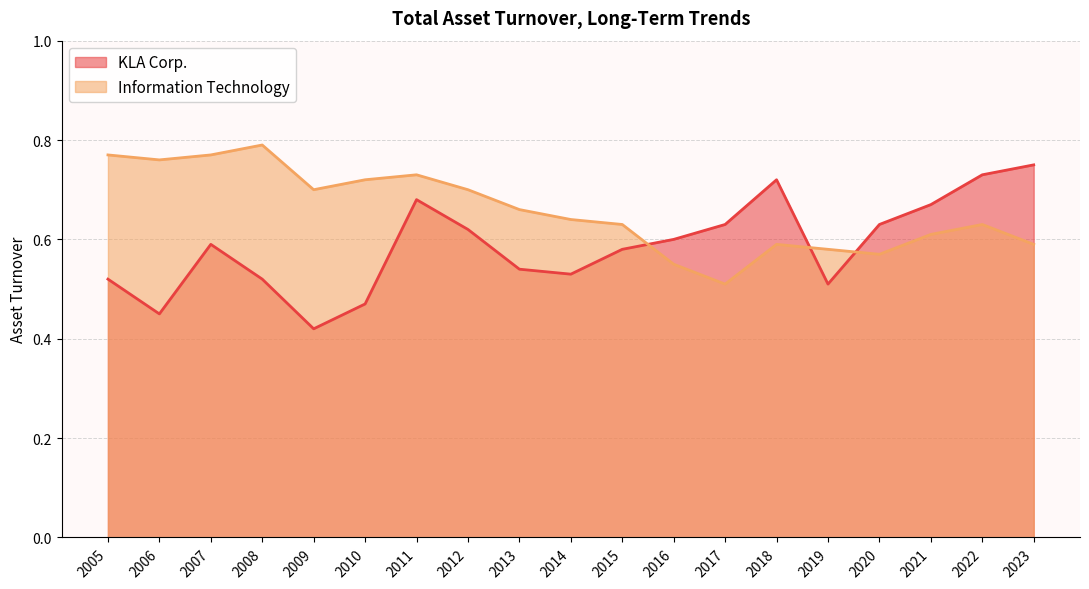

Between which two adjacent categories do KLA Corp. and Information Technology first intersect?

2015 and 2016